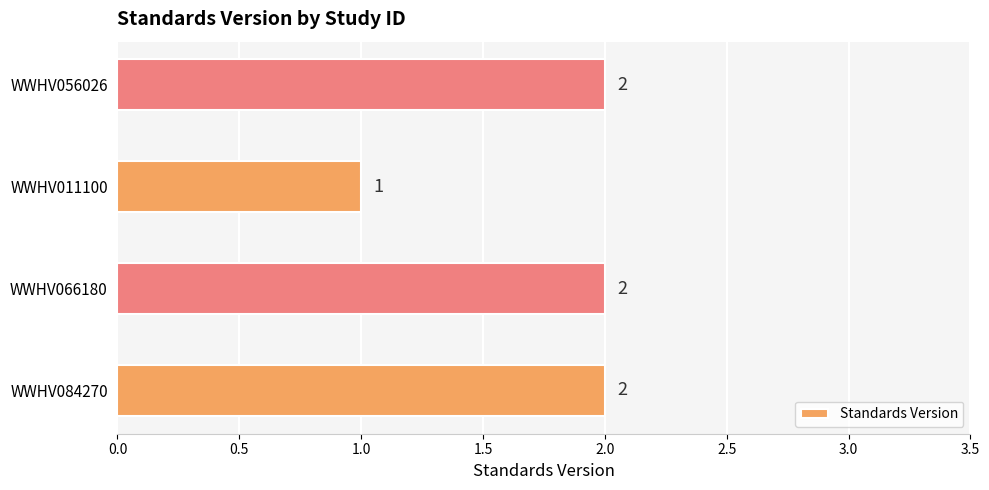

Reading bottom to top, extract all data points from this chart.

2	2	1	2